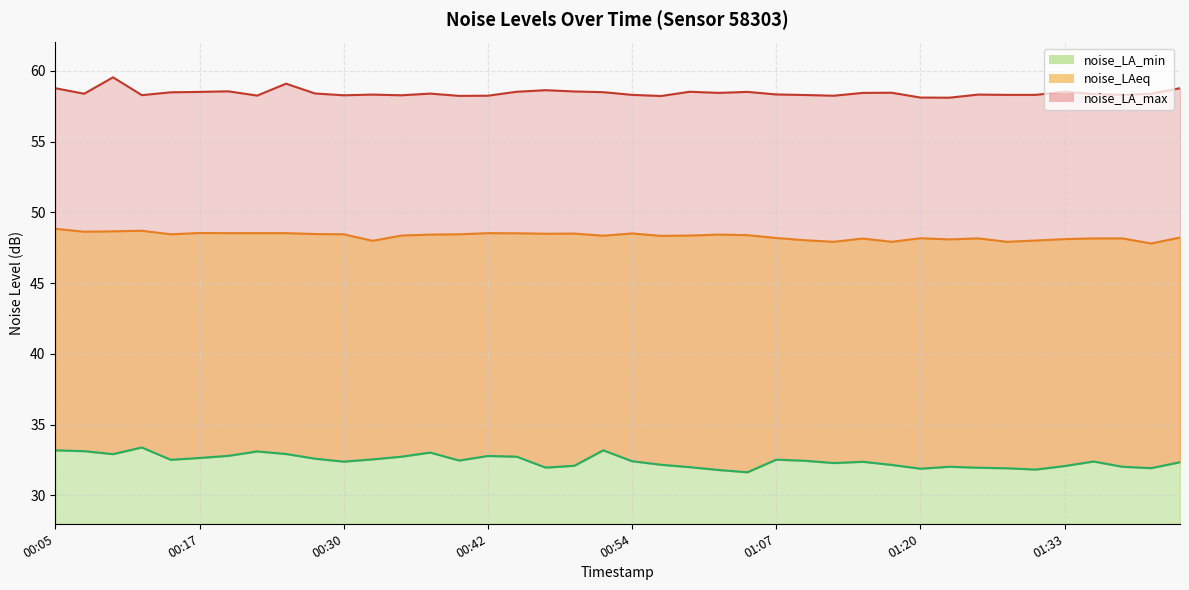

What position from the right is 00:47?

23